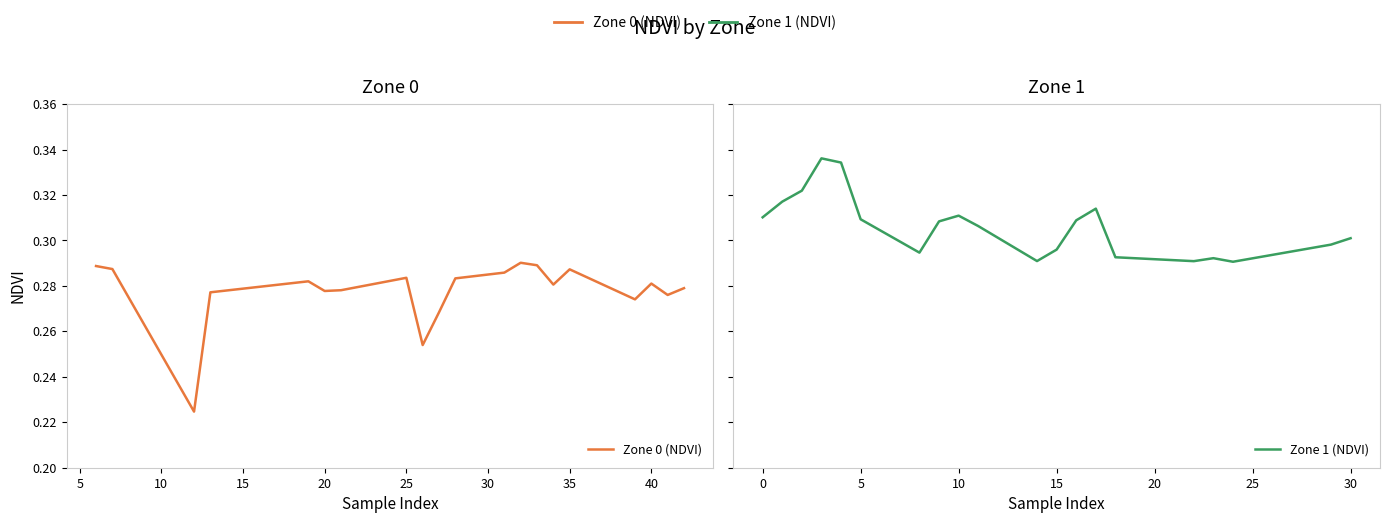

How many lines are shown in the chart?

2